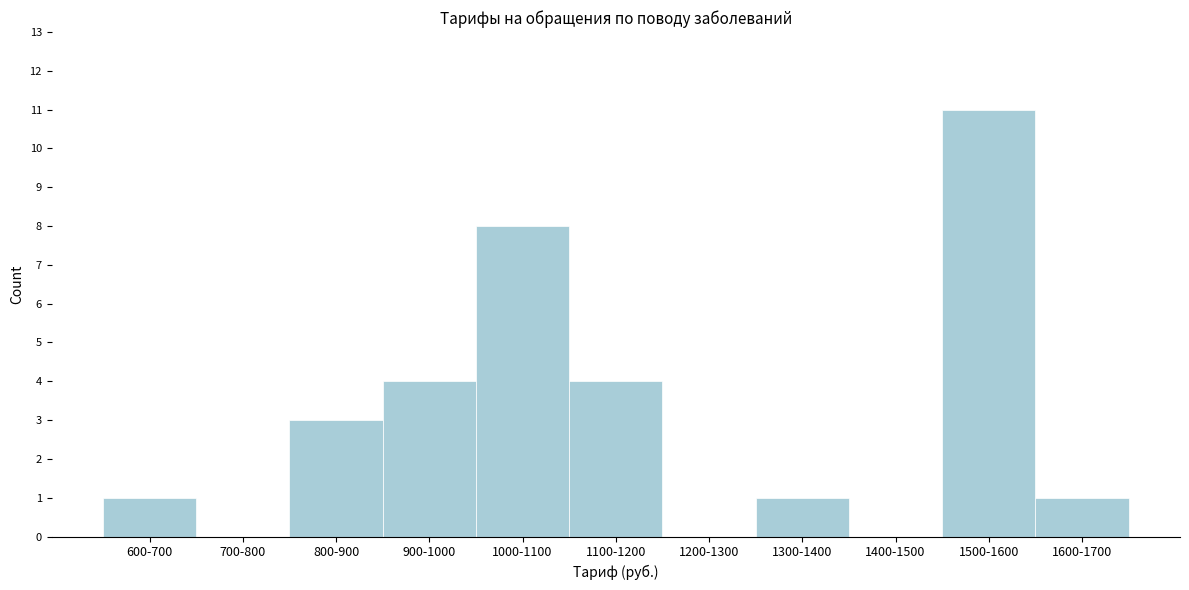

Reading left to right, list all the values displayed in this chart.

600-700=1	700-800=0	800-900=3	900-1000=4	1000-1100=8	1100-1200=4	1200-1300=0	1300-1400=1	1400-1500=0	1500-1600=11	1600-1700=1